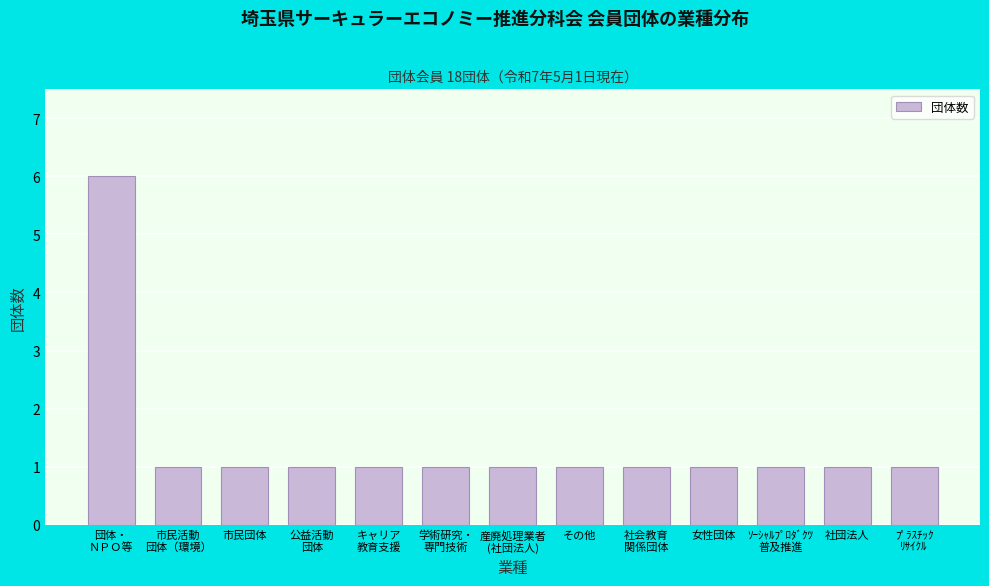

Reading left to right, what are all the values shown in this chart?

6	1	1	1	1	1	1	1	1	1	1	1	1